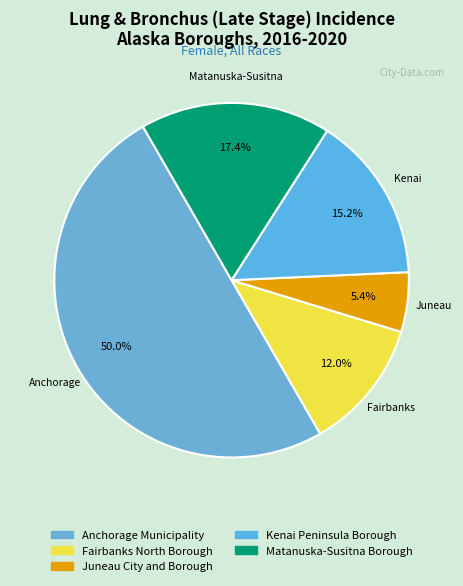

What percentage is the Kenai Peninsula Borough slice, to the nearest percent?

15%